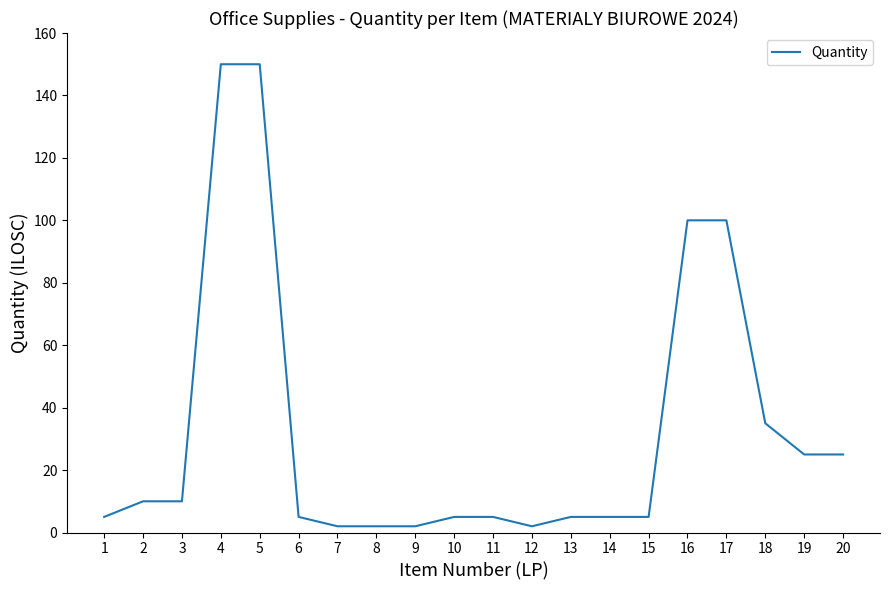

How many lines are shown in the chart?

1